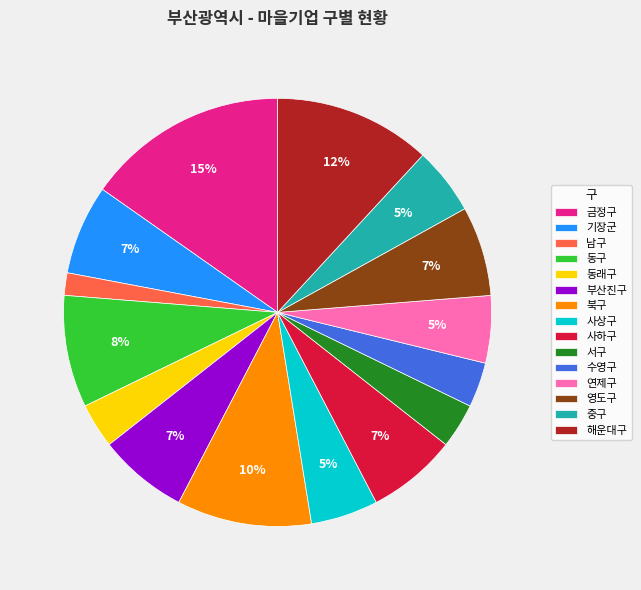

Is 수영구 the majority of the pie?

No